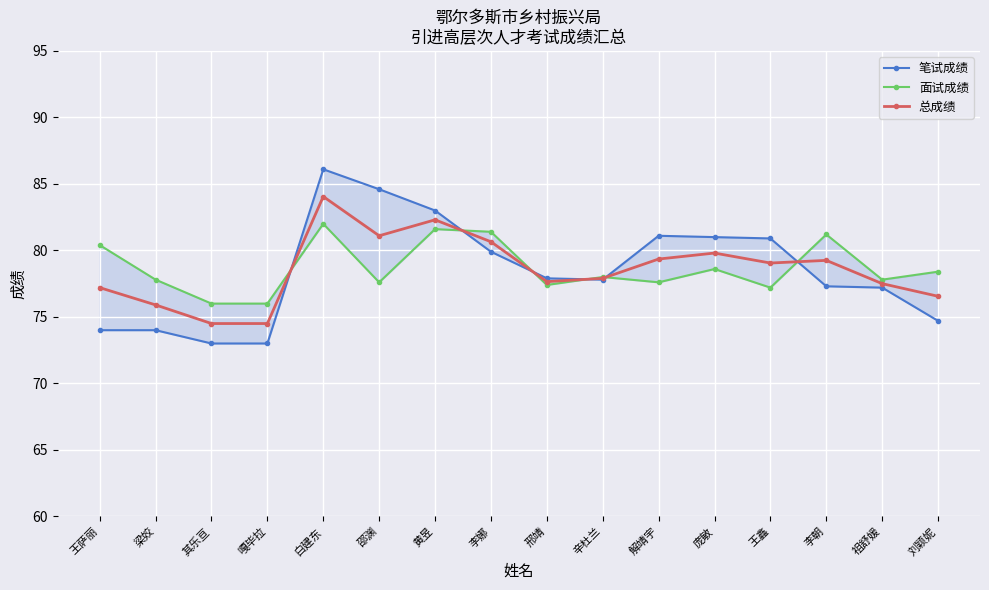

At which category does 面试成绩 reach its first local peak?

白建东